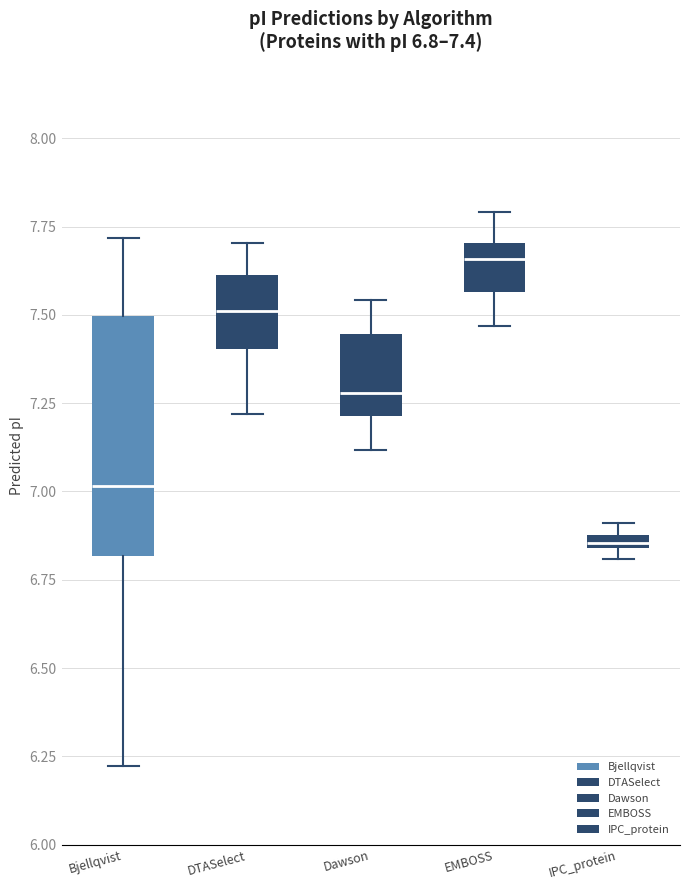

Which box is the tallest, from its lower edge to its upper edge?

Bjellqvist